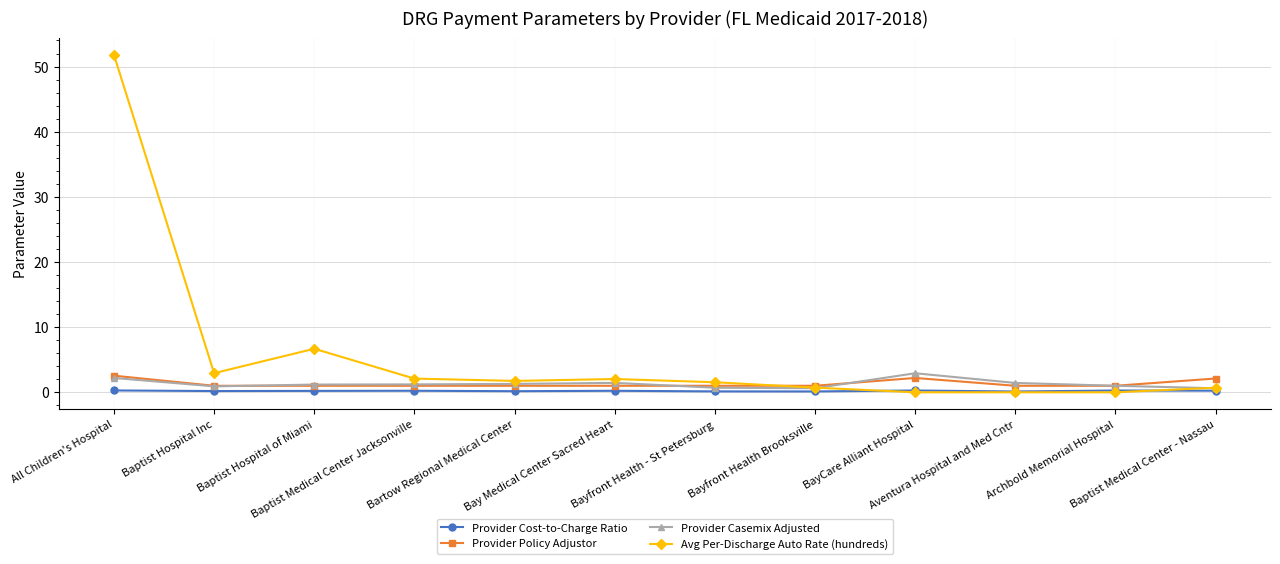

Is this an area chart (filled region under the line)?

No